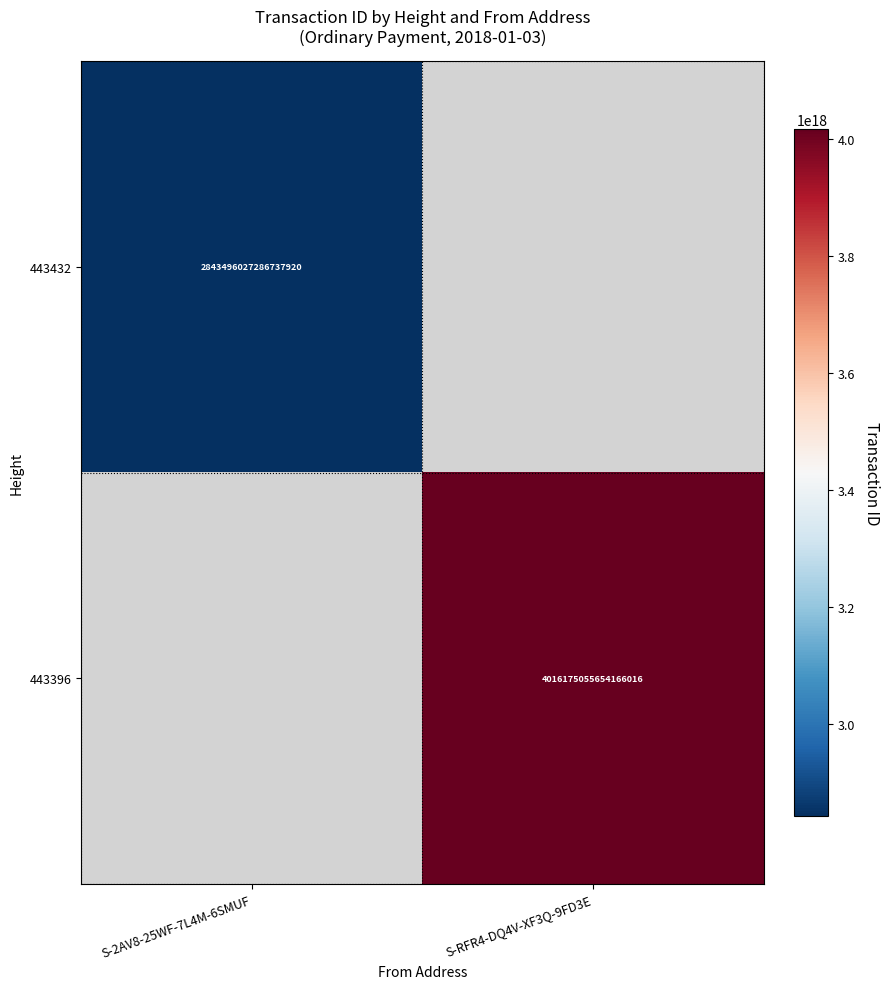

Which has a higher value, S-2AV8-25WF-7L4M-6SMUF or S-RFR4-DQ4V-XF3Q-9FD3E?

S-RFR4-DQ4V-XF3Q-9FD3E